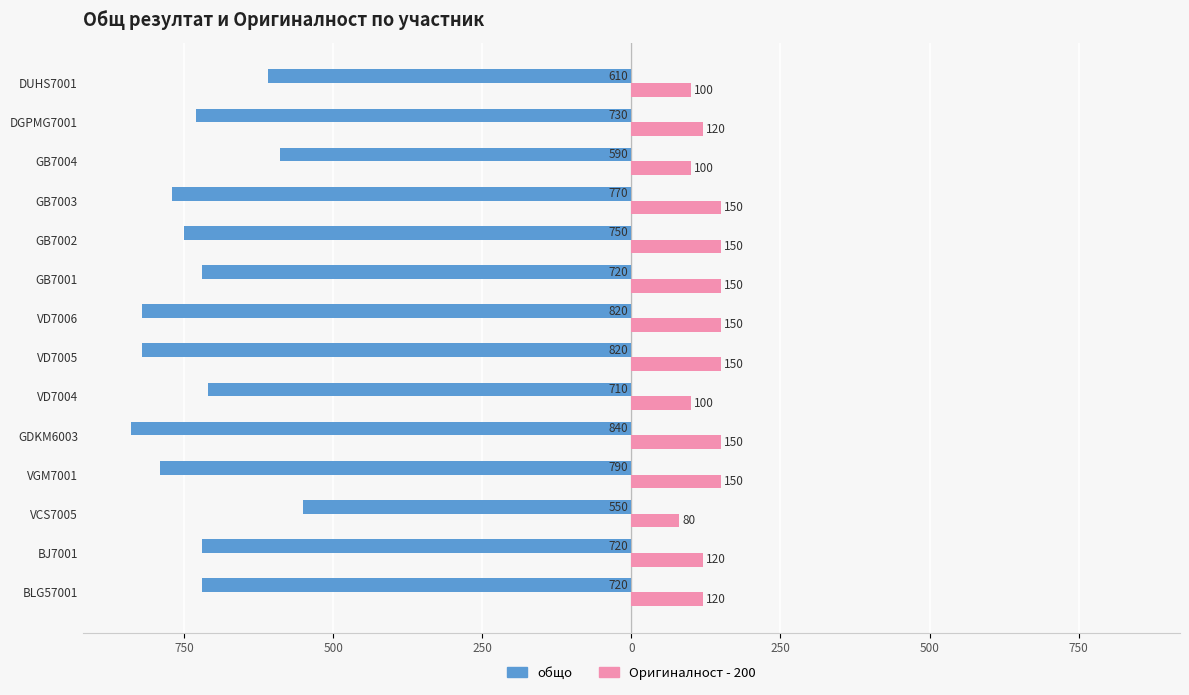

What is the value of the общо bar at the 6th from the left?

-790